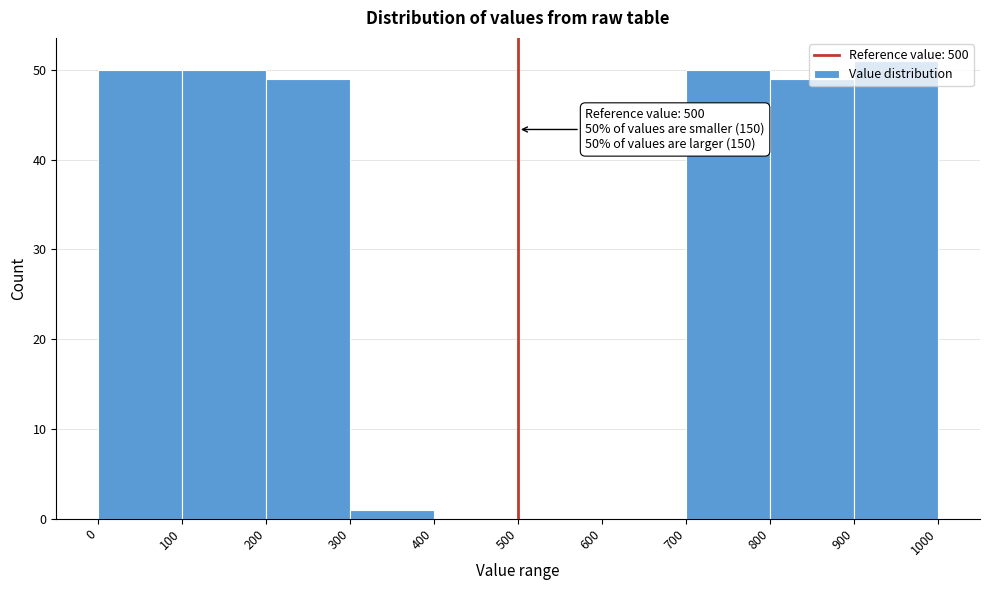

Over which range of the x-axis is the bar tallest?

900 to 1000